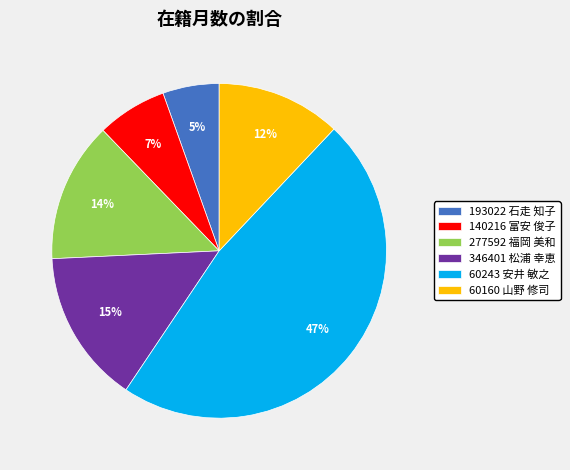

Combined, do 140216 富安 俊子 and 277592 福岡 美和 account for over 50%?

No